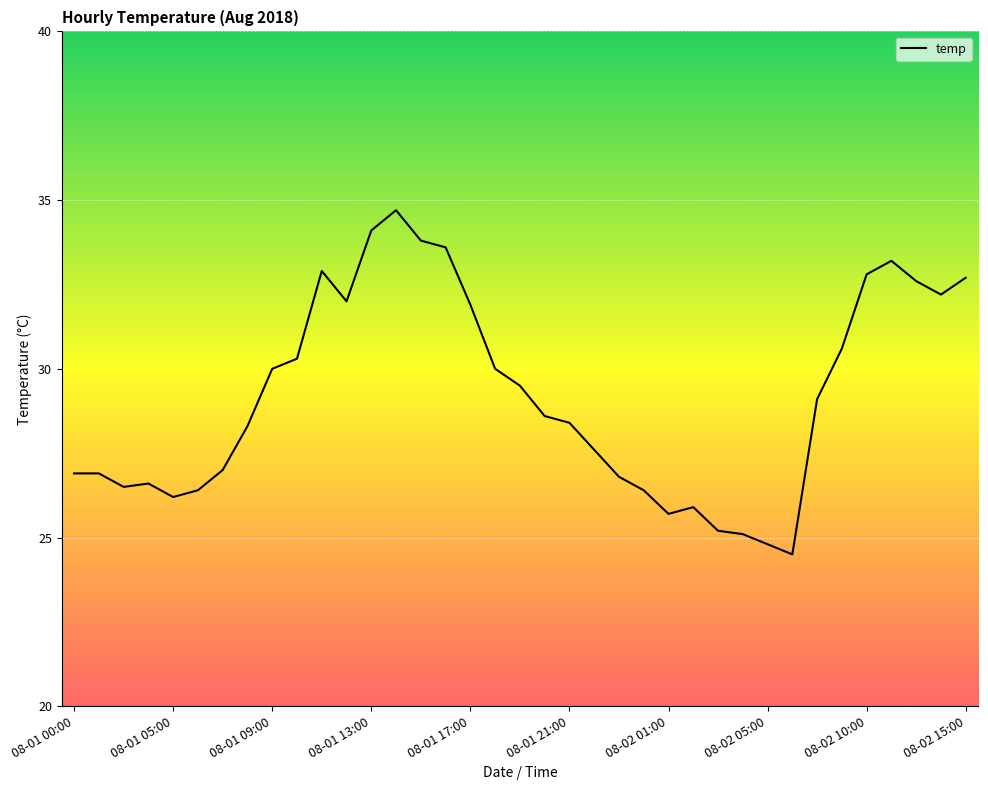

What is the minimum value shown in the chart?

24.5